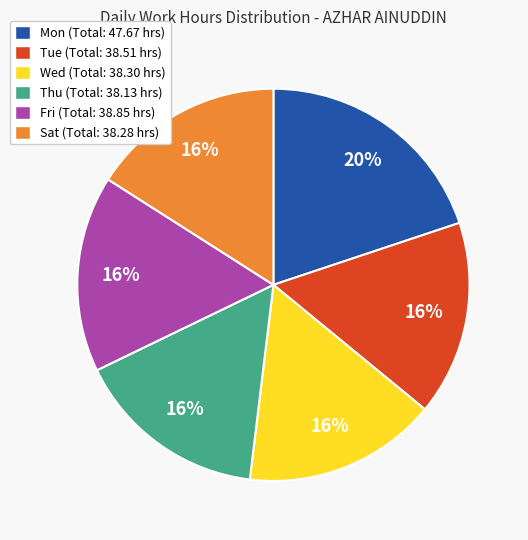

Do Thu (Total: 38.13 hrs) and Mon (Total: 47.67 hrs) together represent more than half of the pie?

No